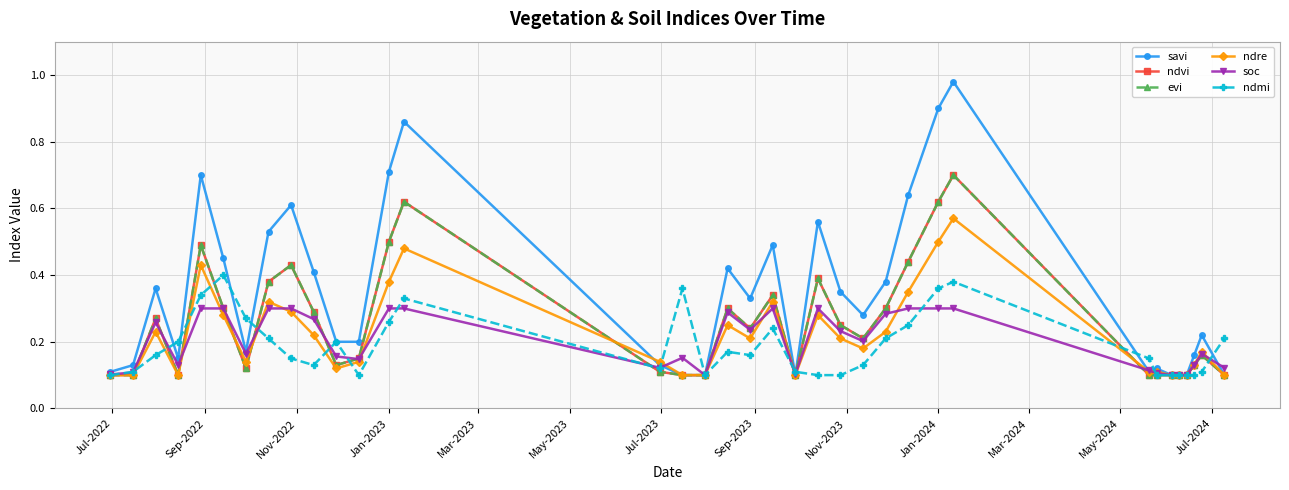

Reading left to right, extract all data points from this chart.

savi: 0.1	0.1	0.4	0.1	0.7	0.5	0.2	0.5	0.6	0.4	0.2	0.2	0.7	0.9	0.1	0.1	0.1	0.4	0.3	0.5	0.1	0.6	0.3	0.3	0.4	0.6	0.9	1.0	0.1	0.1	0.1	0.1	0.1	0.2	0.2	0.1
ndvi: 0.1	0.1	0.3	0.1	0.5	0.3	0.1	0.4	0.4	0.3	0.1	0.1	0.5	0.6	0.1	0.1	0.1	0.3	0.2	0.3	0.1	0.4	0.2	0.2	0.3	0.4	0.6	0.7	0.1	0.1	0.1	0.1	0.1	0.1	0.2	0.1
evi: 0.1	0.1	0.3	0.1	0.5	0.3	0.1	0.4	0.4	0.3	0.1	0.1	0.5	0.6	0.1	0.1	0.1	0.3	0.2	0.3	0.1	0.4	0.2	0.2	0.3	0.4	0.6	0.7	0.1	0.1	0.1	0.1	0.1	0.1	0.2	0.1
ndre: 0.1	0.1	0.2	0.1	0.4	0.3	0.1	0.3	0.3	0.2	0.1	0.1	0.4	0.5	0.1	0.1	0.1	0.2	0.2	0.3	0.1	0.3	0.2	0.2	0.2	0.3	0.5	0.6	0.1	0.1	0.1	0.1	0.1	0.1	0.2	0.1
soc: 0.1	0.1	0.3	0.1	0.3	0.3	0.2	0.3	0.3	0.3	0.2	0.1	0.3	0.3	0.1	0.2	0.1	0.3	0.2	0.3	0.1	0.3	0.2	0.2	0.3	0.3	0.3	0.3	0.1	0.1	0.1	0.1	0.1	0.1	0.2	0.1
ndmi: 0.1	0.1	0.2	0.2	0.3	0.4	0.3	0.2	0.1	0.1	0.2	0.1	0.3	0.3	0.1	0.4	0.1	0.2	0.2	0.2	0.1	0.1	0.1	0.1	0.2	0.2	0.4	0.4	0.1	0.1	0.1	0.1	0.1	0.1	0.1	0.2